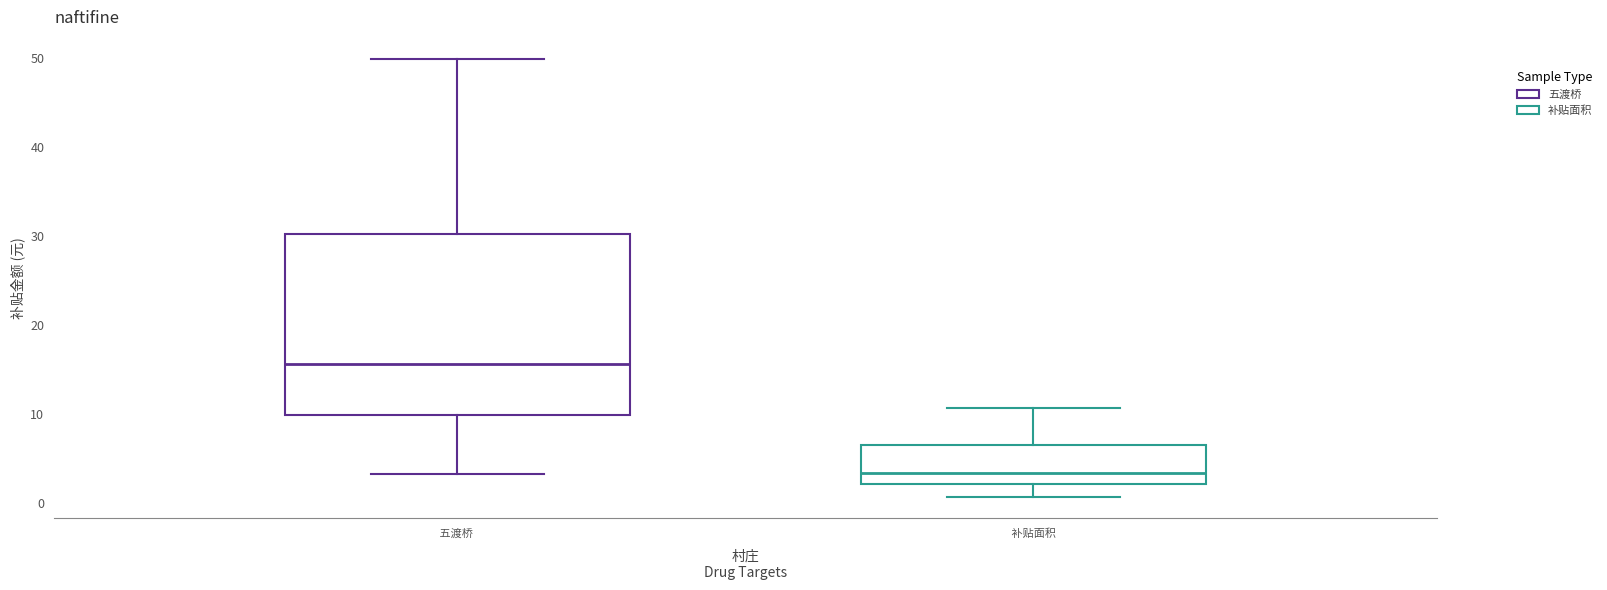

Reading left to right, transcribe this box plot: for each box, give where its median line is, the range the box spans, and where its two whiskers end, as read against the y-axis. The values are not printed on the chart, so give them approximately, as read against the axis.

五渡桥: median 16, box 10 to 30, whiskers 3 to 50
补贴面积: median 3, box 2 to 6, whiskers 1 to 11